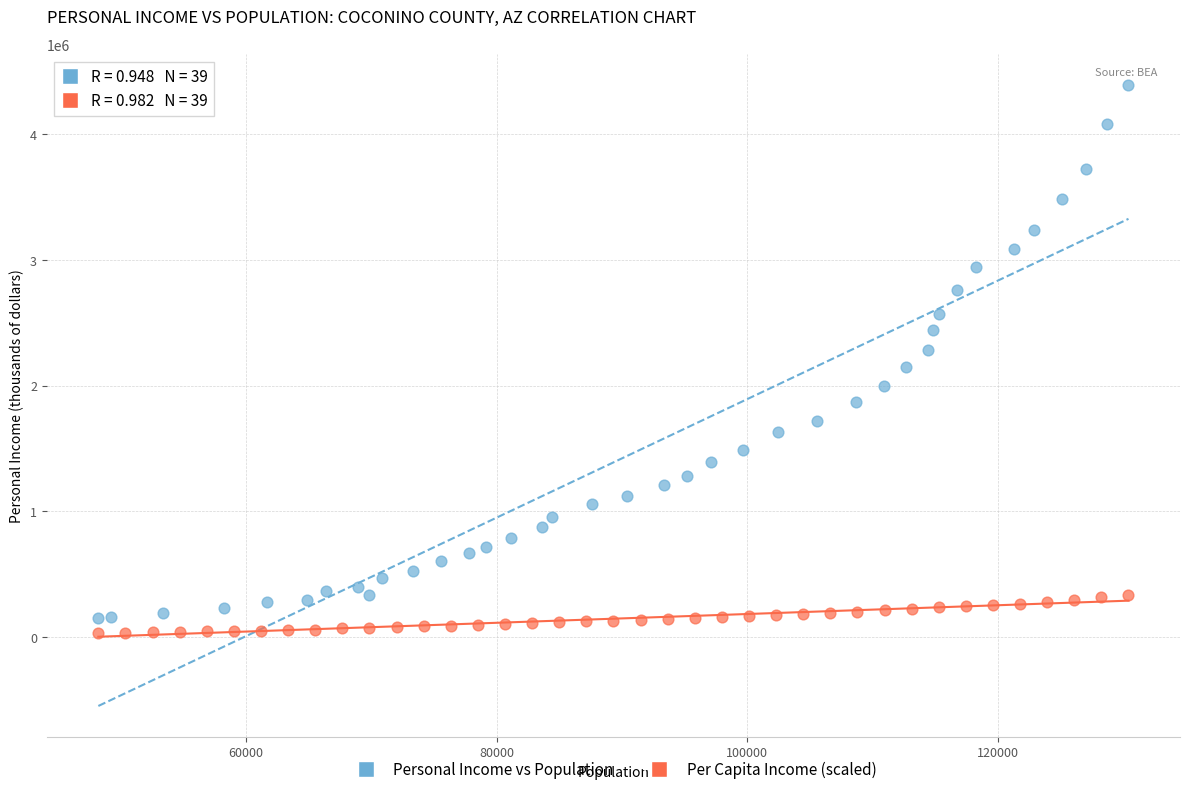

Which series has the largest Y range (max minus min)?

Personal Income vs Population